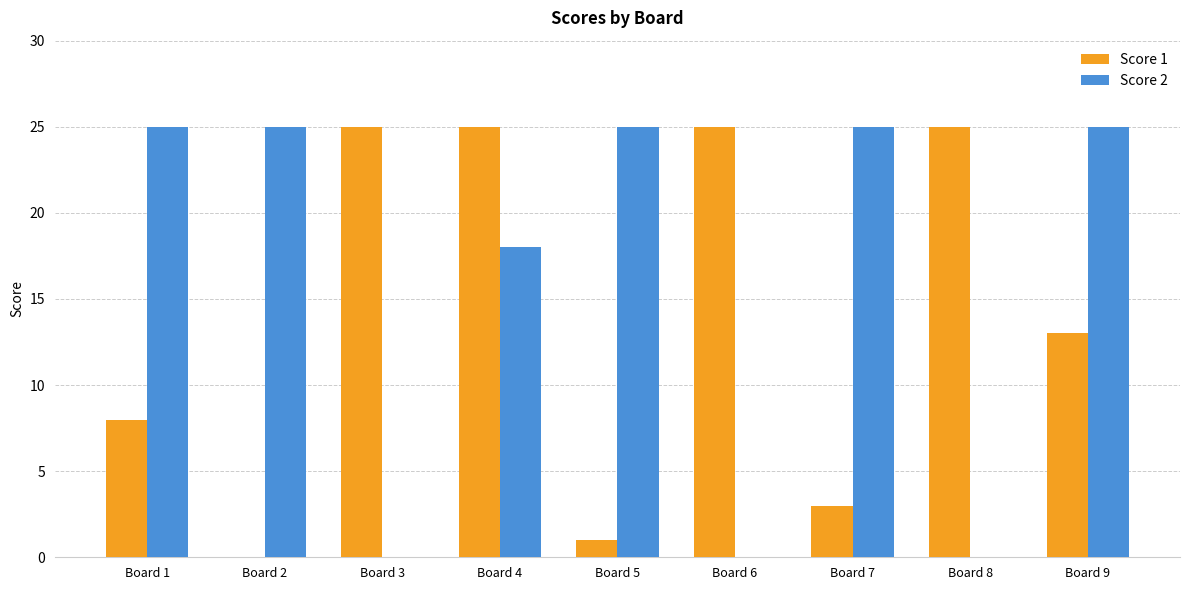

Does the chart contain stacked bars?

No